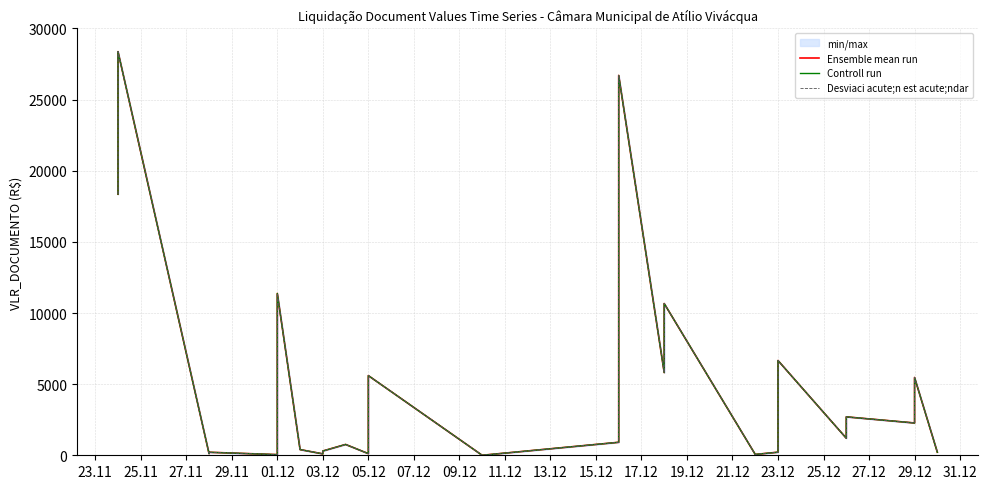

What is the value of the Ensemble mean run point at the 26th from the left?

26700.0